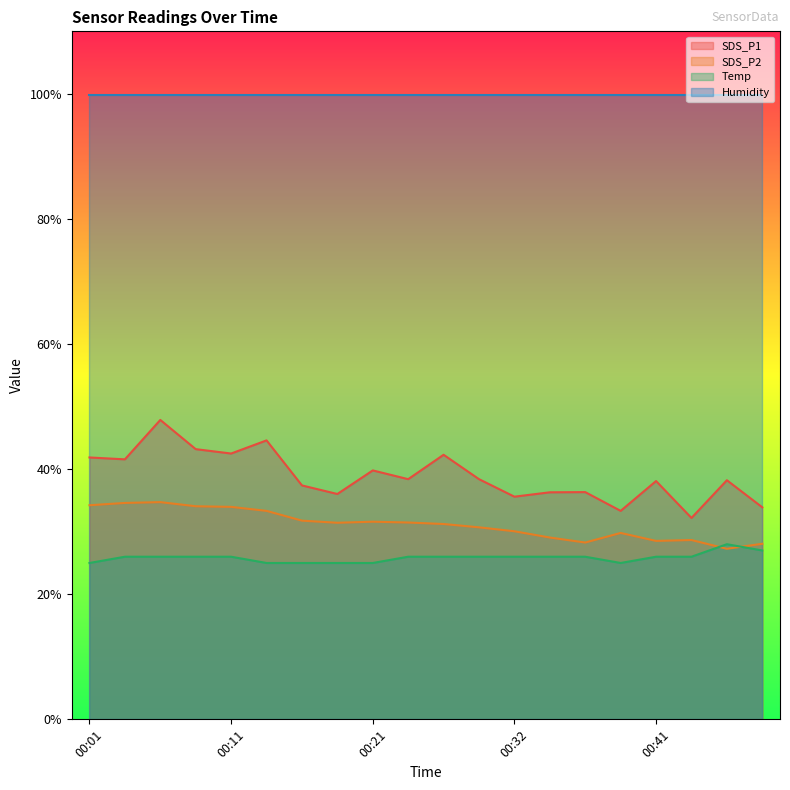

At which category does the chart reach its peak across all series?

00:06